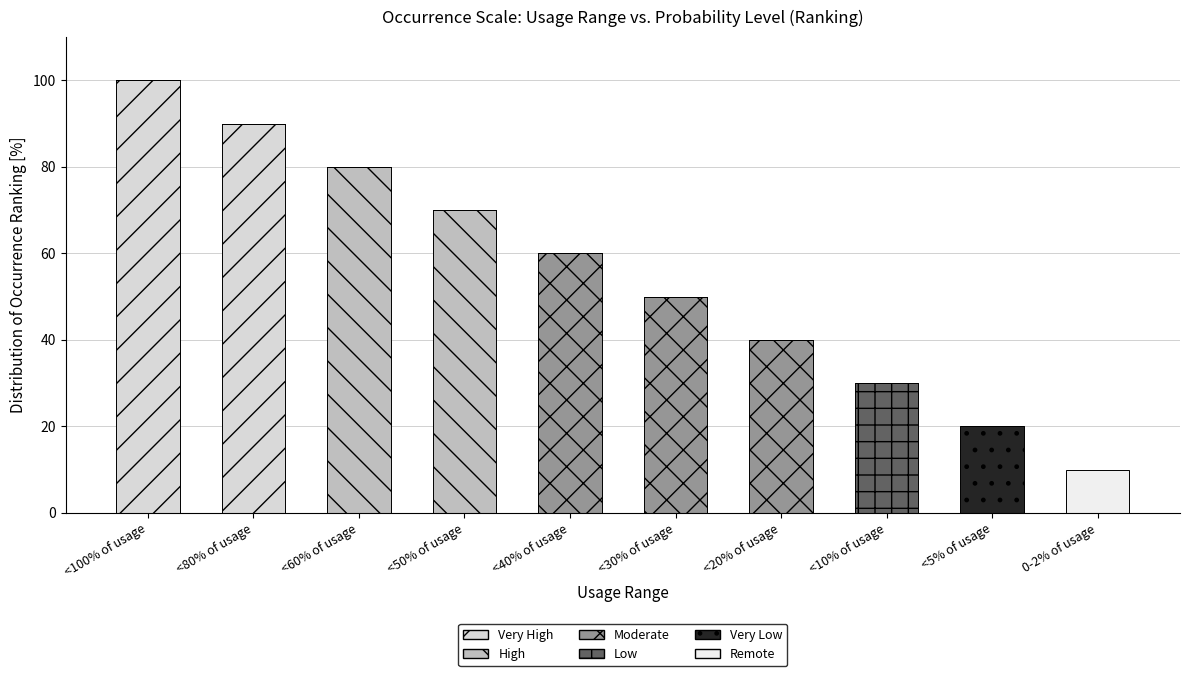

Which series has the largest total across all categories?

Very High